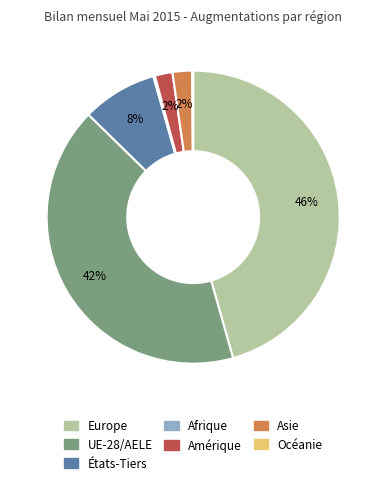

Which has a higher value, UE-28/AELE or Europe?

Europe